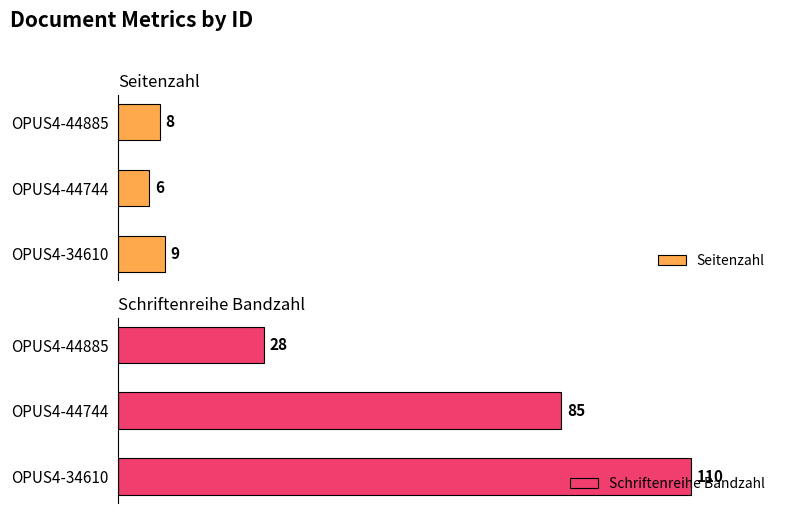

What is the minimum value shown in the chart?

6